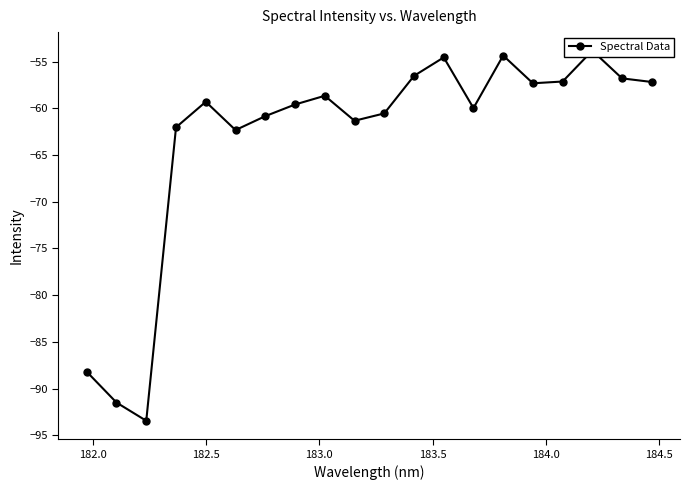

What is the change in value from 183.5 to 184.0?

-3.0